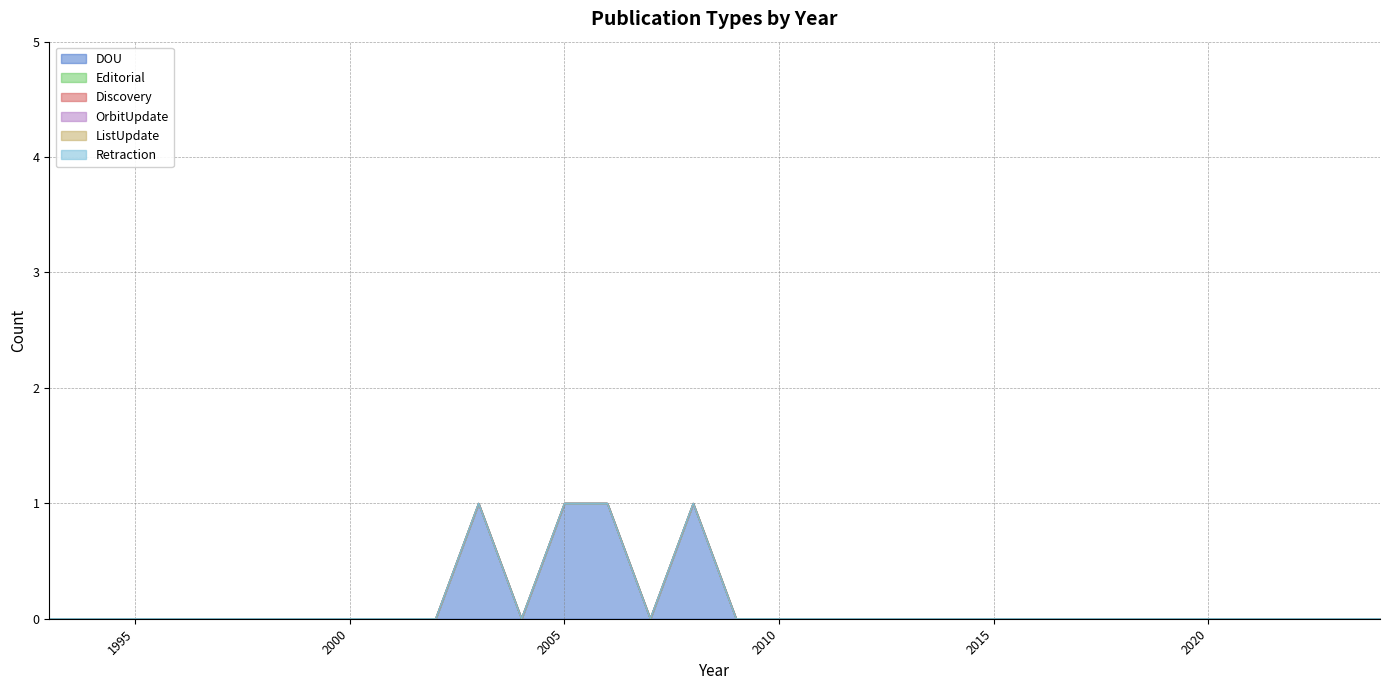

Reading right to left, transcribe all the data shown in this chart.

DOU: 0	0	0	0	0	0	0	0	0	0	0	0	0	0	0	0	1	0	1	1	0	1	0	0	0	0	0	0	0	0	0	0
Editorial: 0	0	0	0	0	0	0	0	0	0	0	0	0	0	0	0	0	0	0	0	0	0	0	0	0	0	0	0	0	0	0	0
Discovery: 0	0	0	0	0	0	0	0	0	0	0	0	0	0	0	0	0	0	0	0	0	0	0	0	0	0	0	0	0	0	0	0
OrbitUpdate: 0	0	0	0	0	0	0	0	0	0	0	0	0	0	0	0	0	0	0	0	0	0	0	0	0	0	0	0	0	0	0	0
ListUpdate: 0	0	0	0	0	0	0	0	0	0	0	0	0	0	0	0	0	0	0	0	0	0	0	0	0	0	0	0	0	0	0	0
Retraction: 0	0	0	0	0	0	0	0	0	0	0	0	0	0	0	0	0	0	0	0	0	0	0	0	0	0	0	0	0	0	0	0